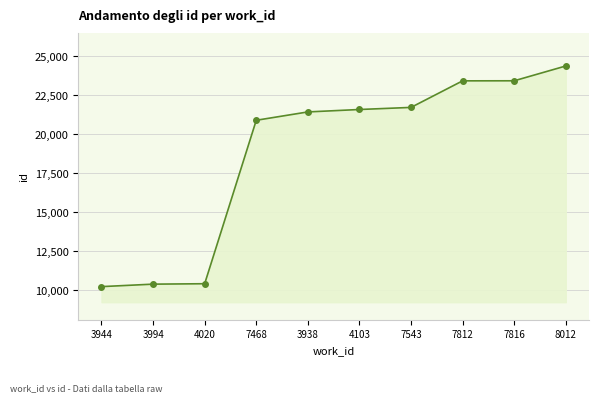

How many lines are shown in the chart?

1